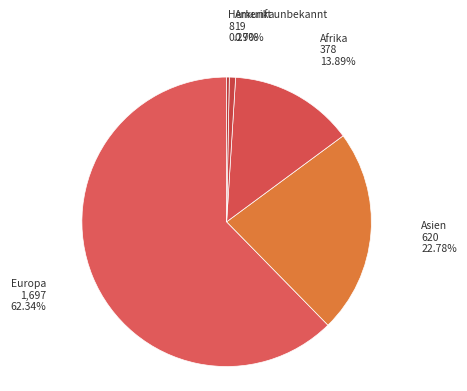

Between Asien and Herkunft unbekannt, which is larger?

Asien